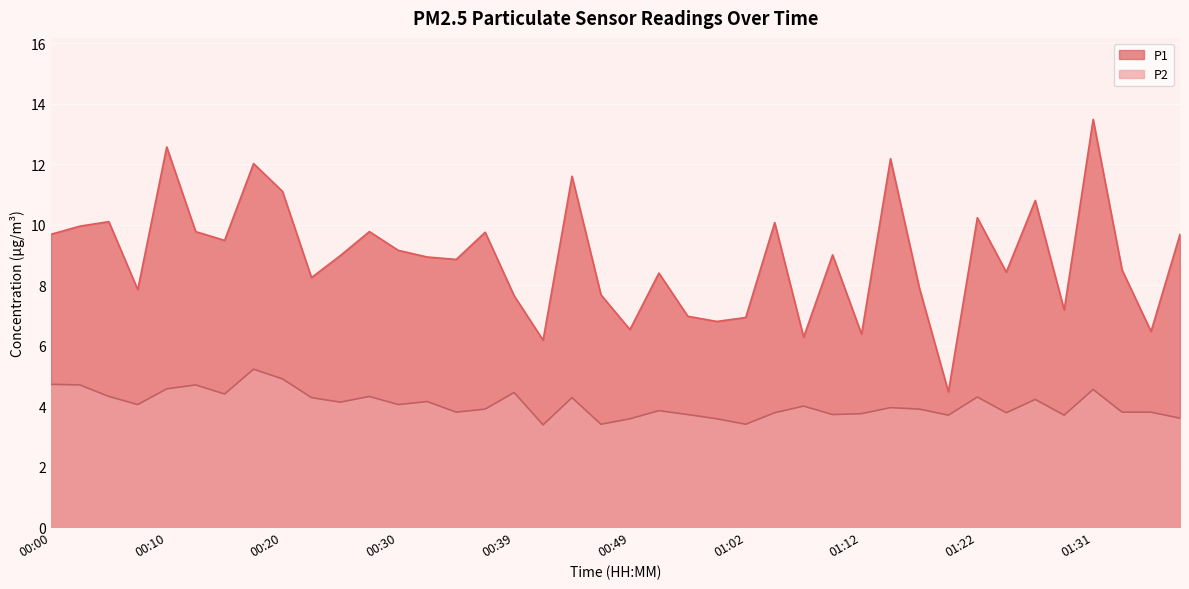

At which category does the chart reach its minimum across all series?

00:42